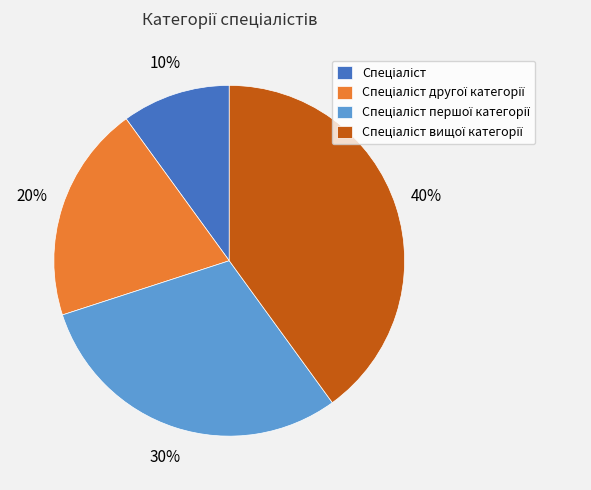

To the nearest percent, what is the difference between the largest and smallest slice percentages?

30%